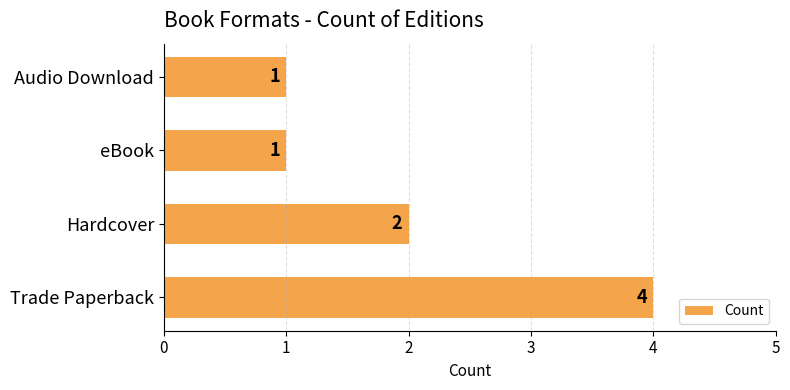

What is the minimum value shown in the chart?

1